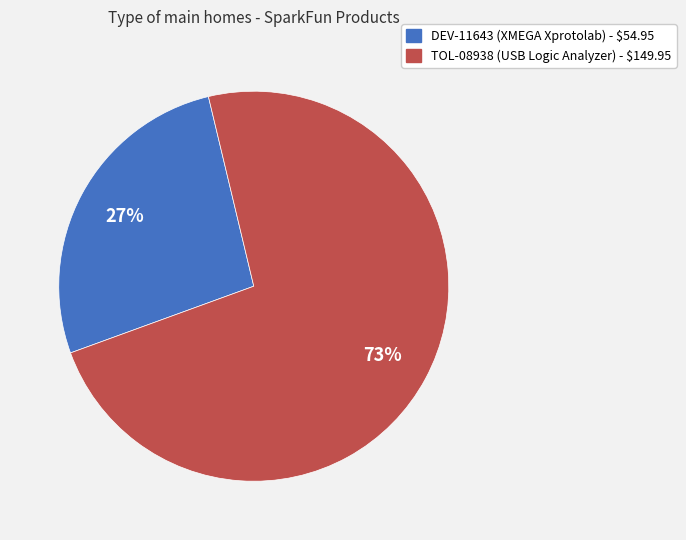

Does TOL-08938 account for over 50% of the chart?

Yes